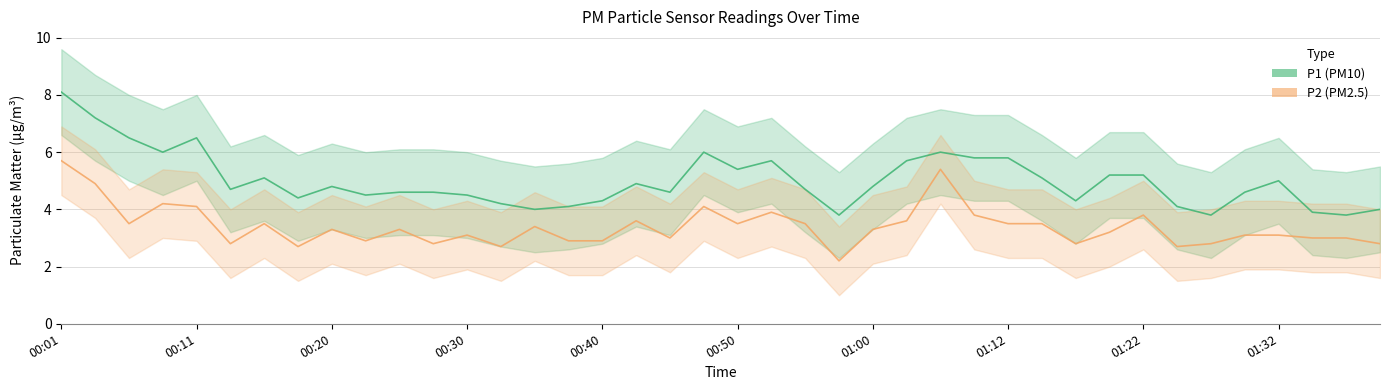

At how many categories does at least one series exceed 6?

4